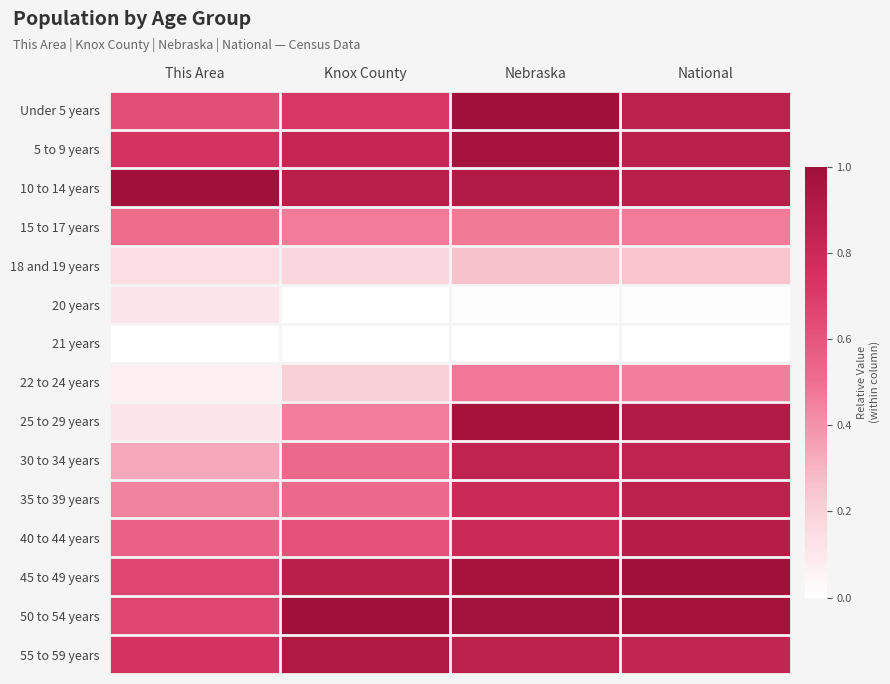

Which series has the largest range (max minus min)?

25 to 29 years